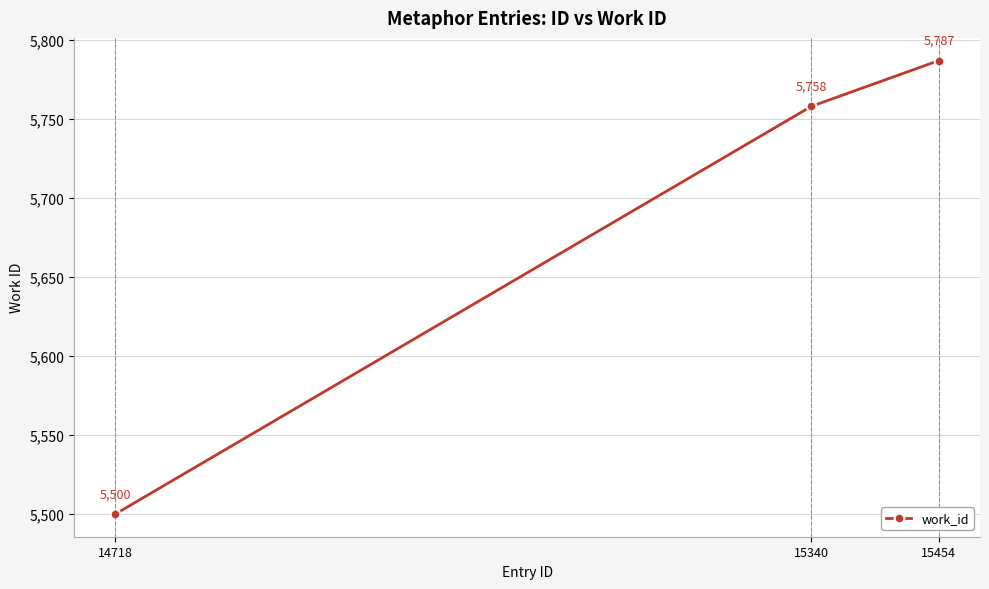

Which label corresponds to the smallest value in the chart?

14718